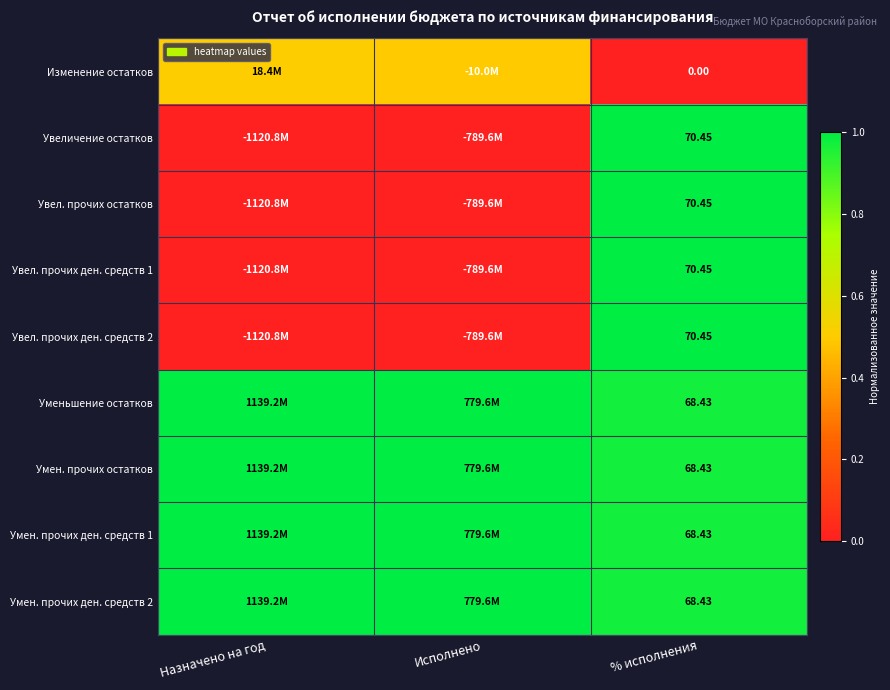

How many distinct data groups are displayed?

9